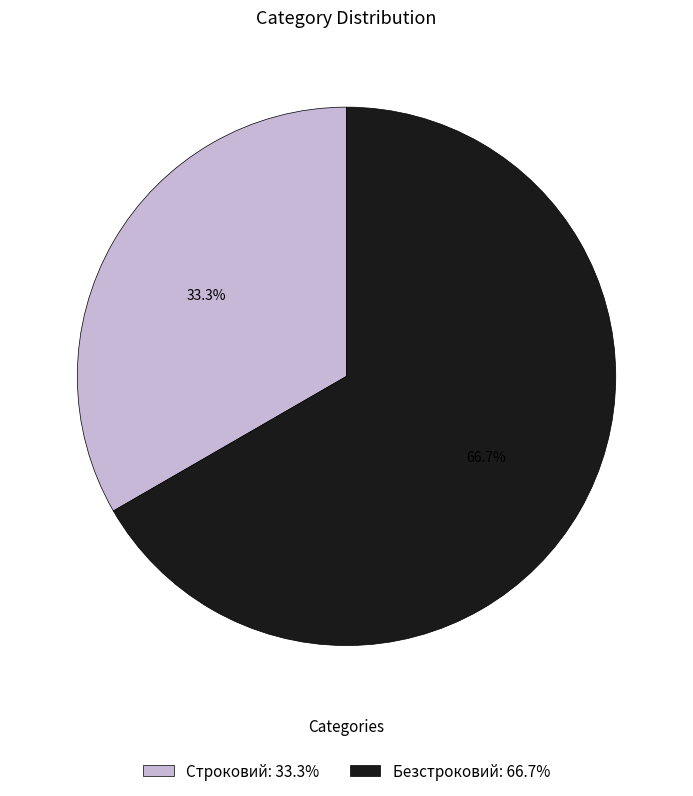

To the nearest percent, what is the difference between the Безстроковий and Строковий slice percentages?

33%